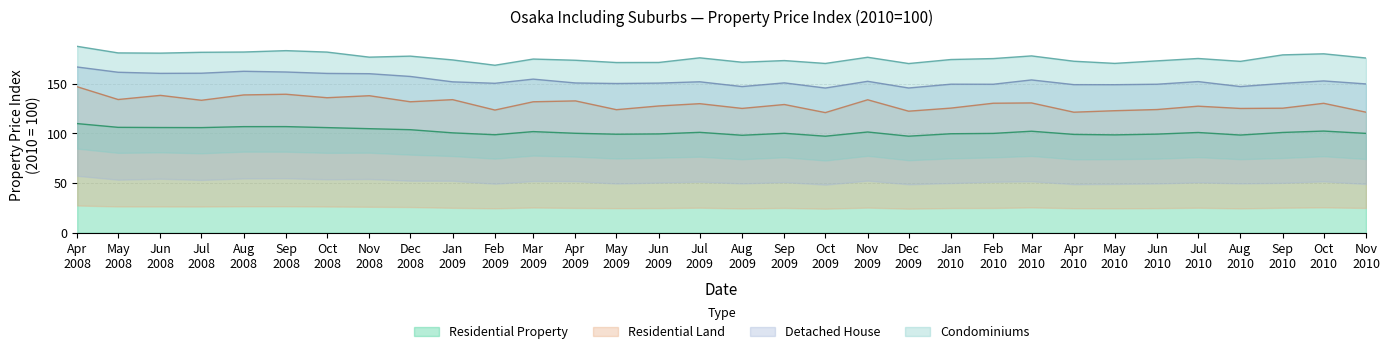

Is the value of Residential Land at Feb
2010 greater than the value of Residential Property at Jan
2010?

Yes